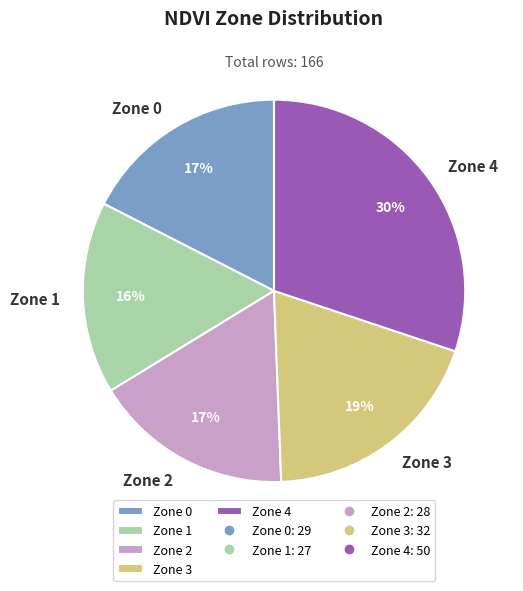

Count the number of slices in the pie.

5